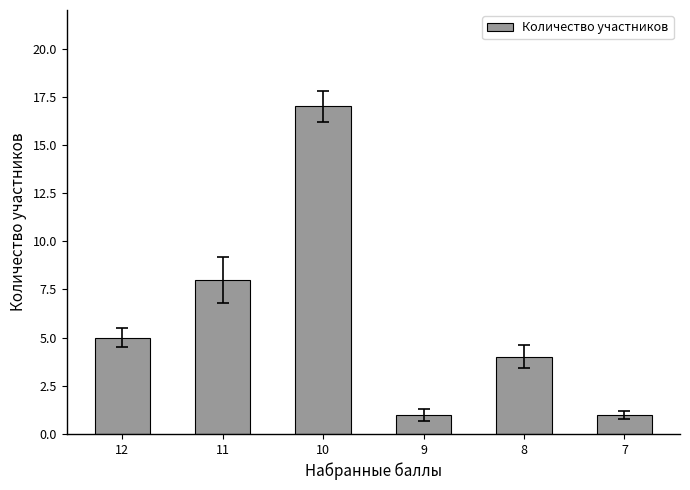

How many data points are less than 5?

3